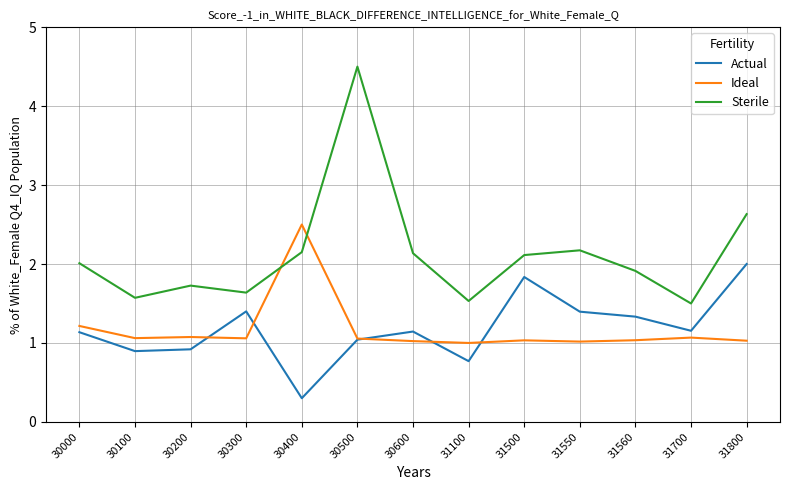

At how many categories does at least one series exceed 1?

13